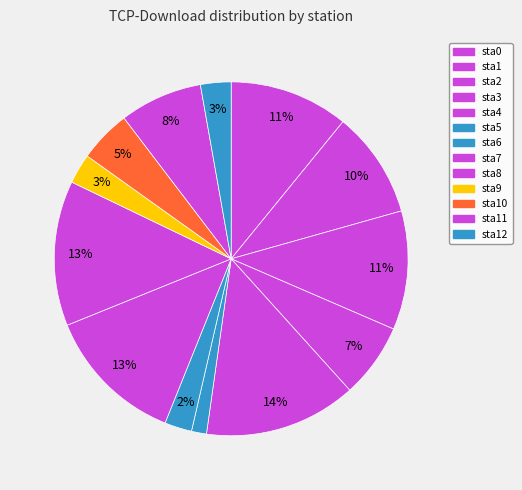

Count the number of slices in the pie.

13